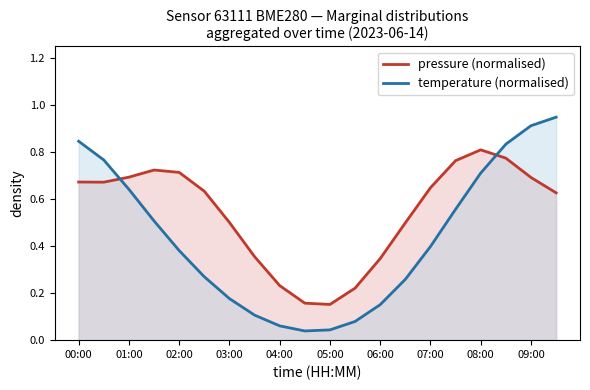

How many intersections are there between pressure (normalised) and temperature (normalised)?

2